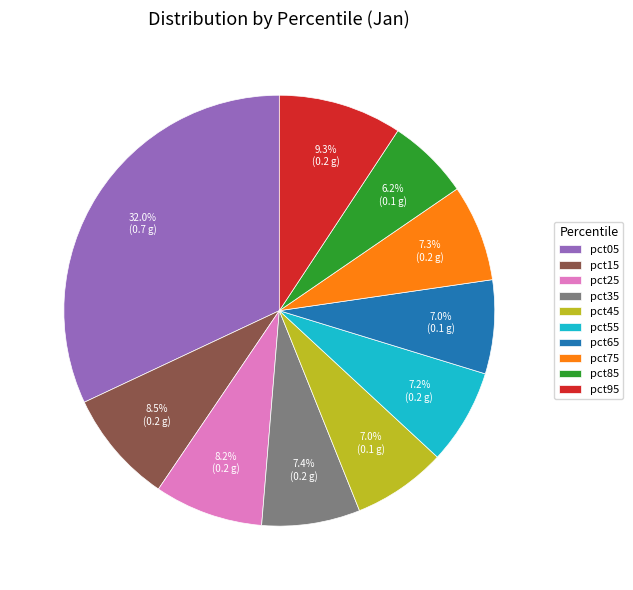

What is the largest slice in the pie chart?

pct05